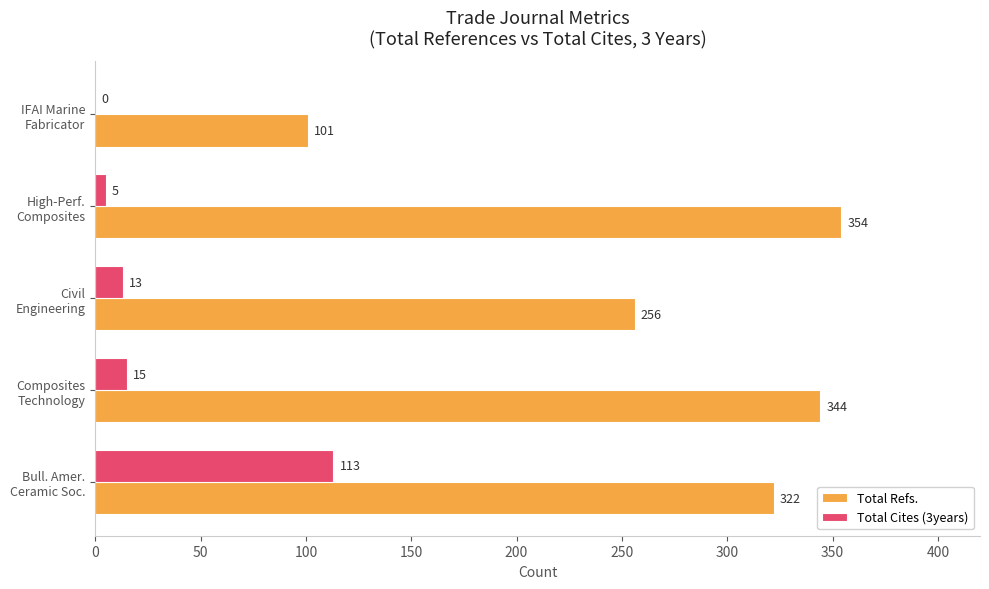

What is the sum of all Total Cites (3years) values?

146